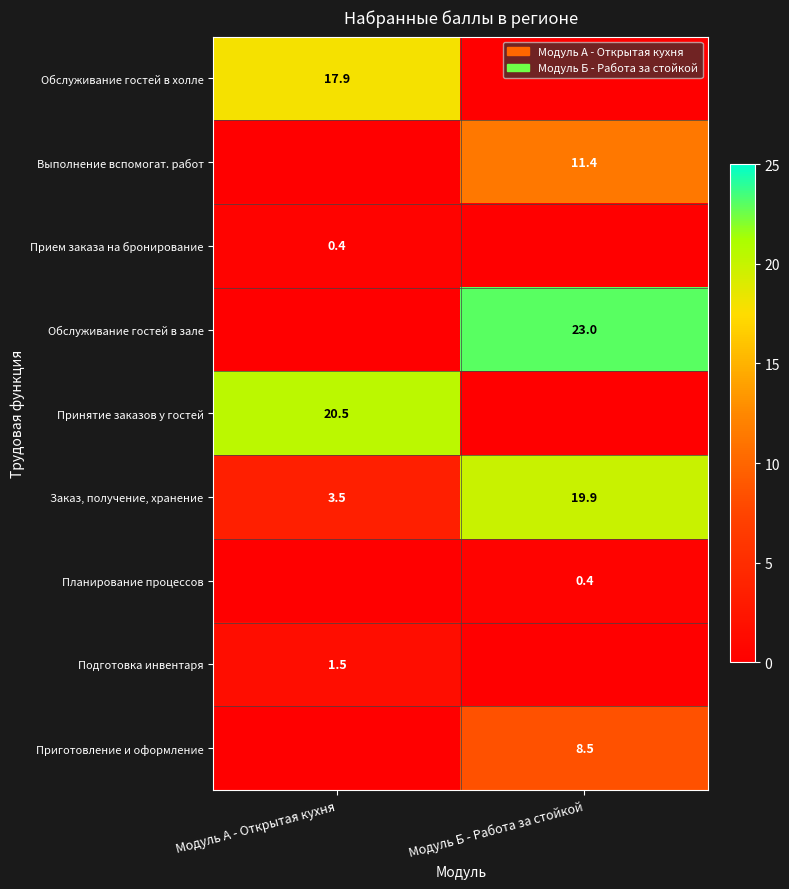

The Заказ, получение, хранение series shows 3.5 at Модуль А - Открытая кухня. True or false?

True